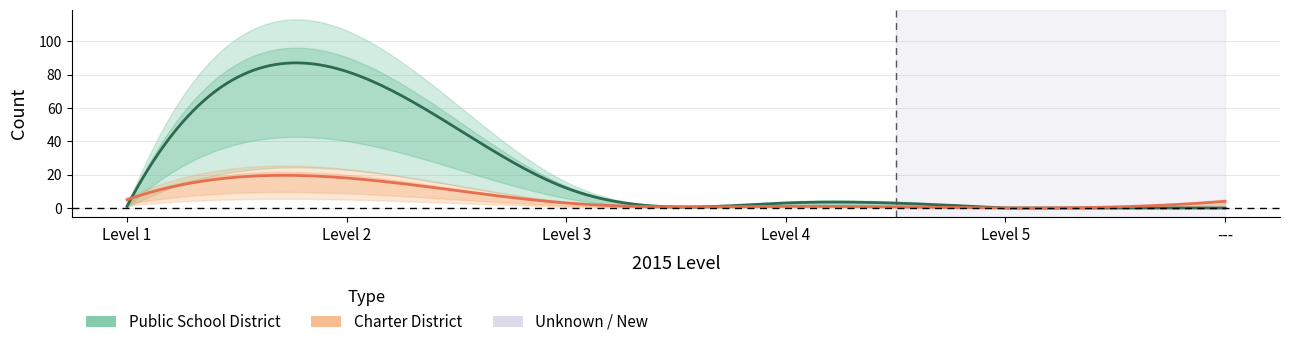

What is the total value across all series at Level 1?

6